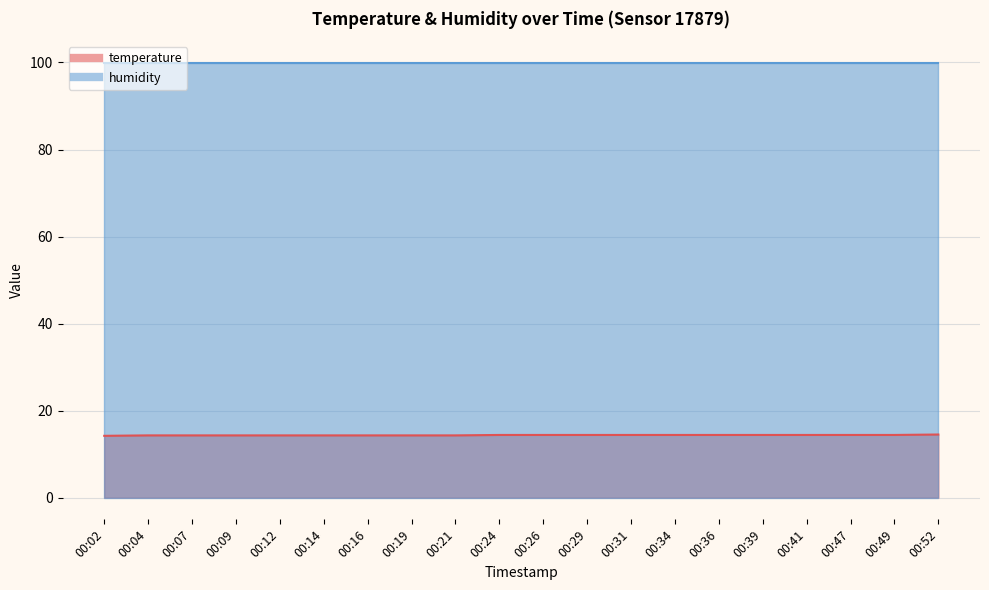

Rank the categories by value from highest to lowest.

00:52, 00:24, 00:26, 00:29, 00:31, 00:34, 00:36, 00:39, 00:41, 00:47, 00:49, 00:04, 00:07, 00:09, 00:12, 00:14, 00:16, 00:19, 00:21, 00:02